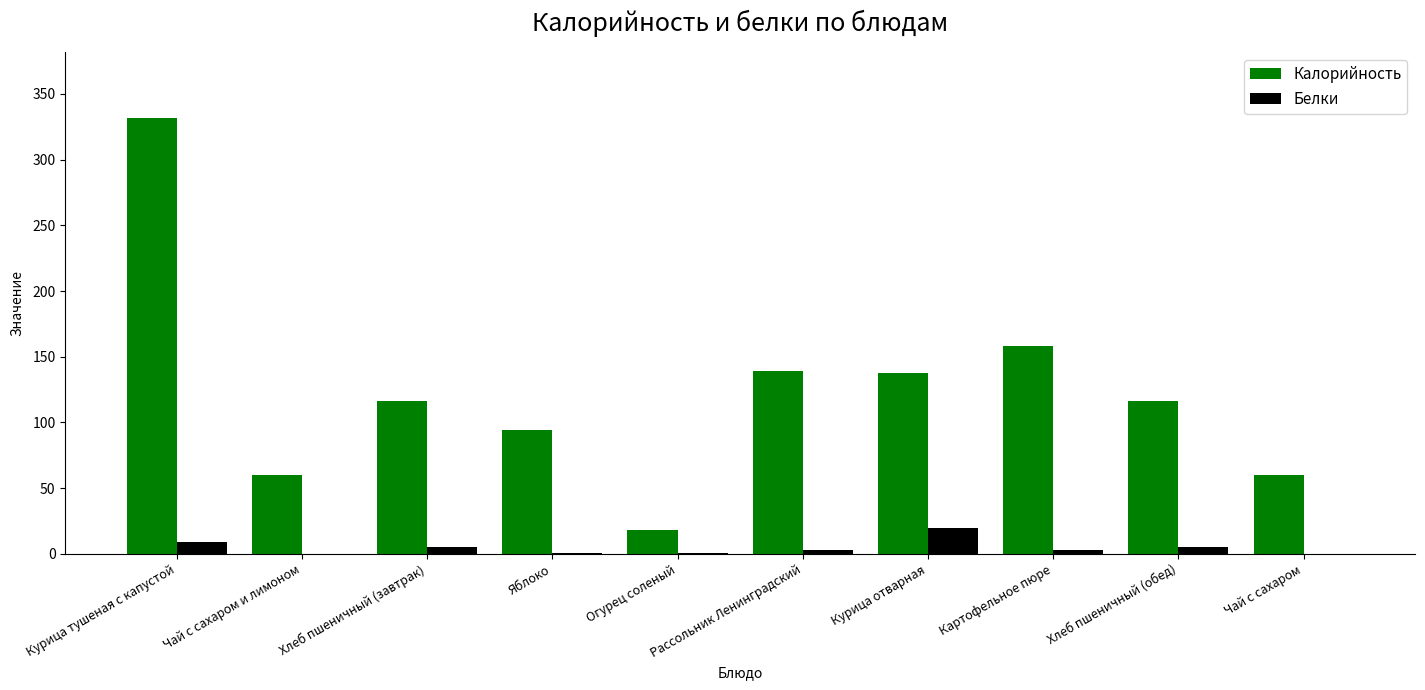

Are the bars horizontal?

No